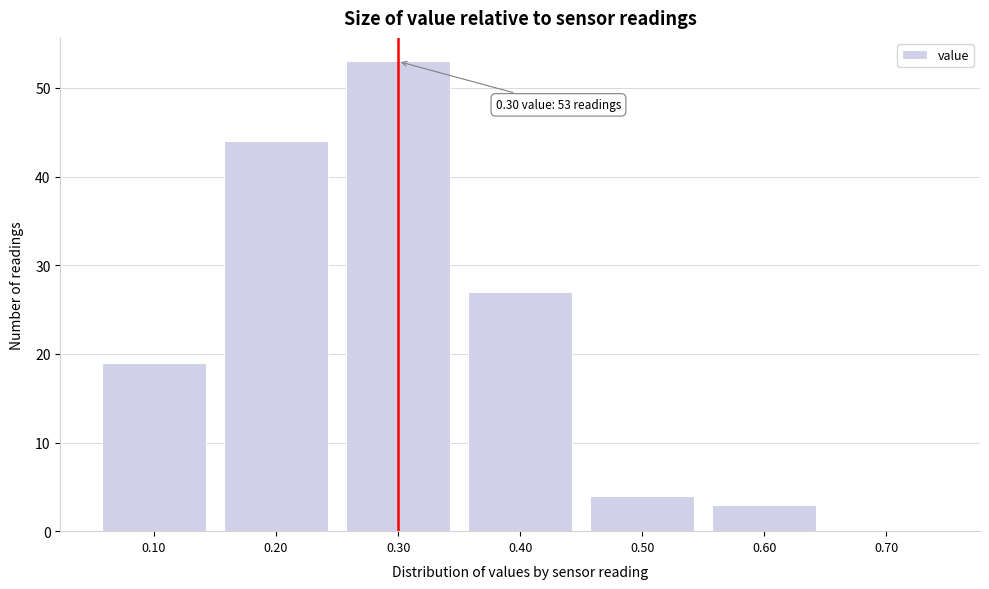

Over which range of the x-axis is the bar tallest?

0.25 to 0.35